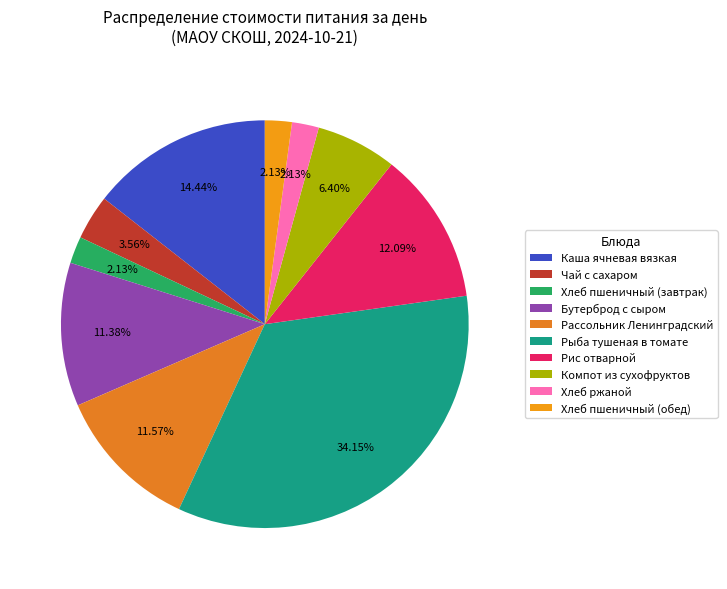

How many segments does this pie chart have?

10